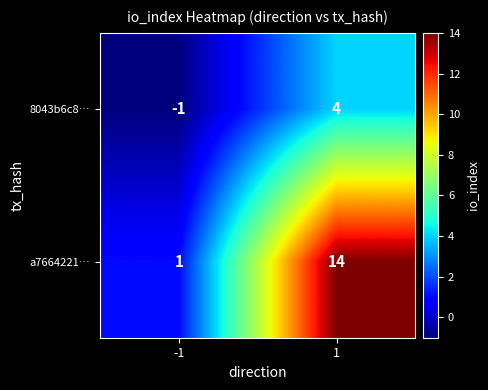

What is the sum of all 8043b6c8… values?

3